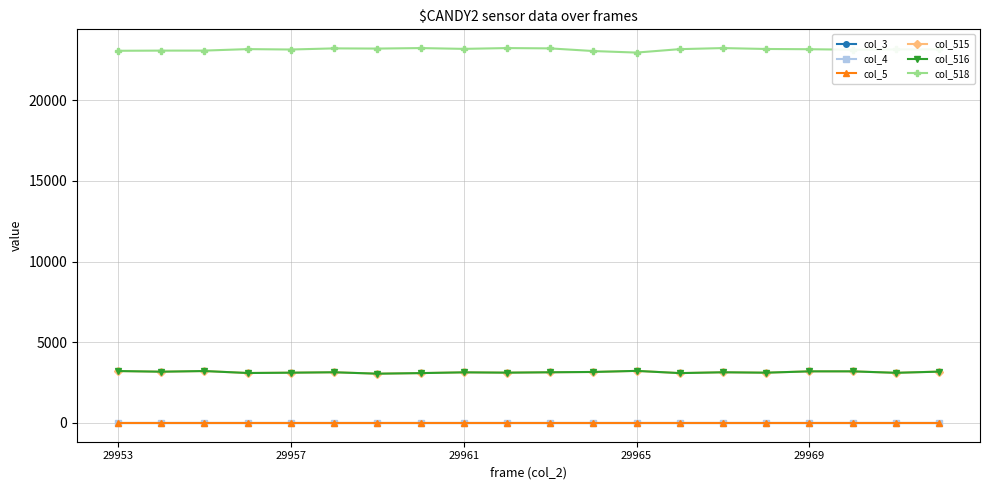

What is the average value of the col_515 series?

3148